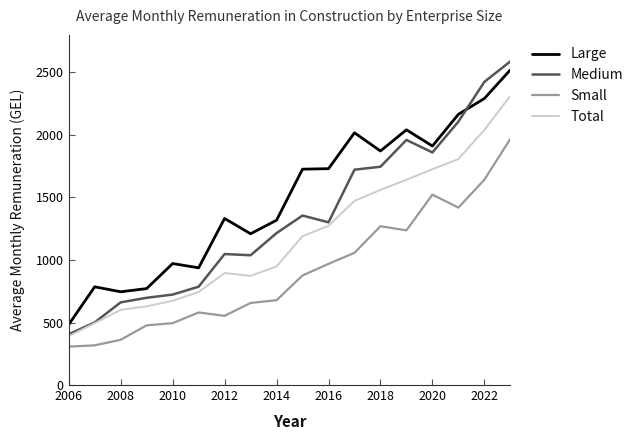

Which series has the largest total across all categories?

Large